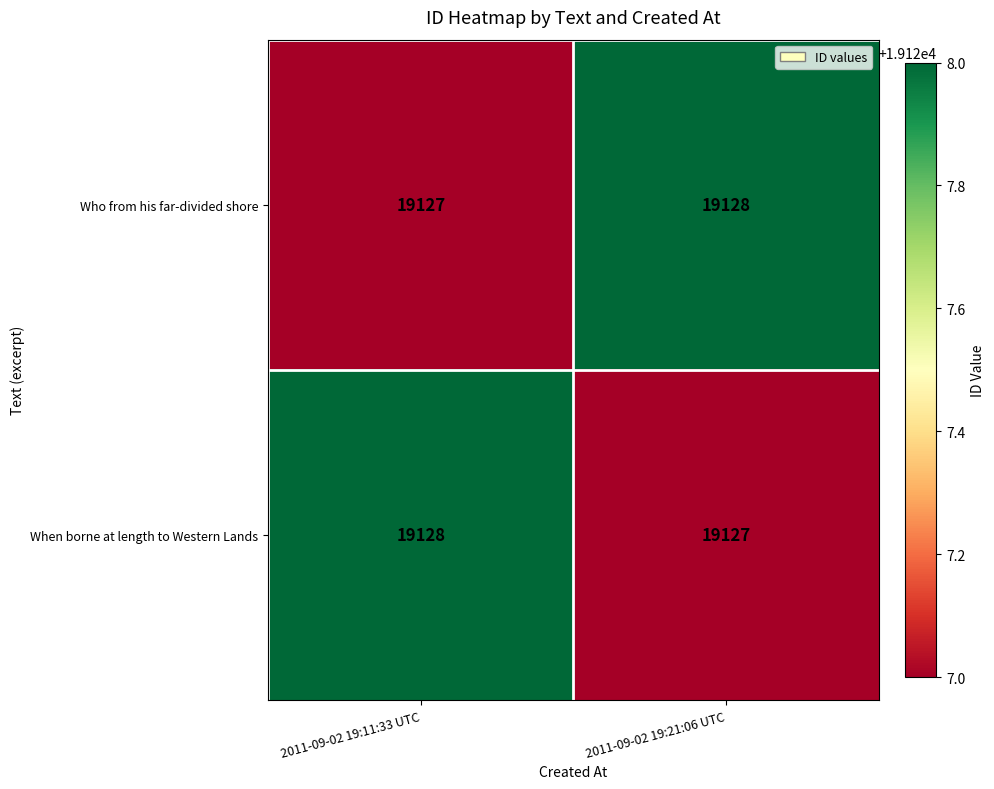

At which label is Who from his far-divided shore closest to 19127?

2011-09-02 19:11:33 UTC